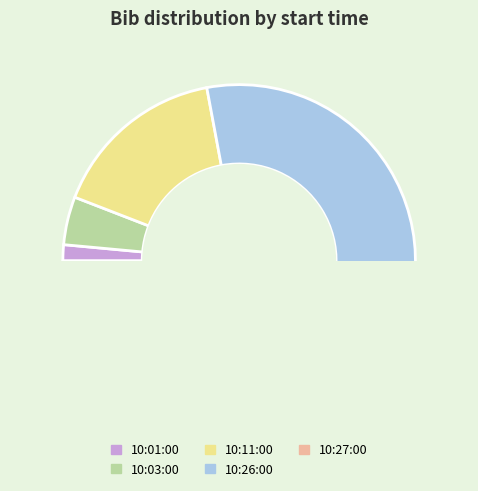

What is the ratio of the value at 10:03:00 to the value at 10:01:00?

3.0